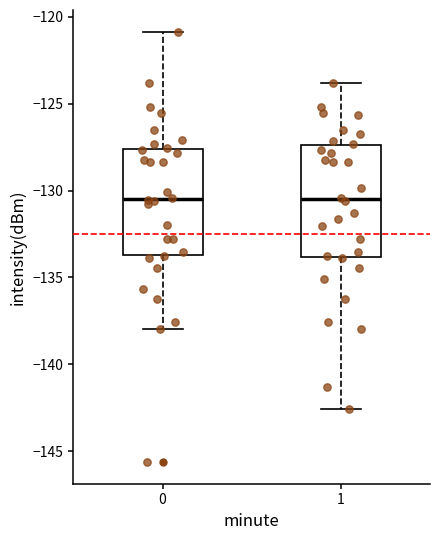

Reading left to right, transcribe this box plot: for each box, give where its median line is, the range the box spans, and where its two whiskers end, as read against the y-axis. The values are not printed on the chart, so give them approximately, as read against the axis.

0: median -130.5, box -133.5 to -127.5, whiskers -138.0 to -121.0
1: median -130.5, box -134.0 to -127.5, whiskers -142.5 to -124.0